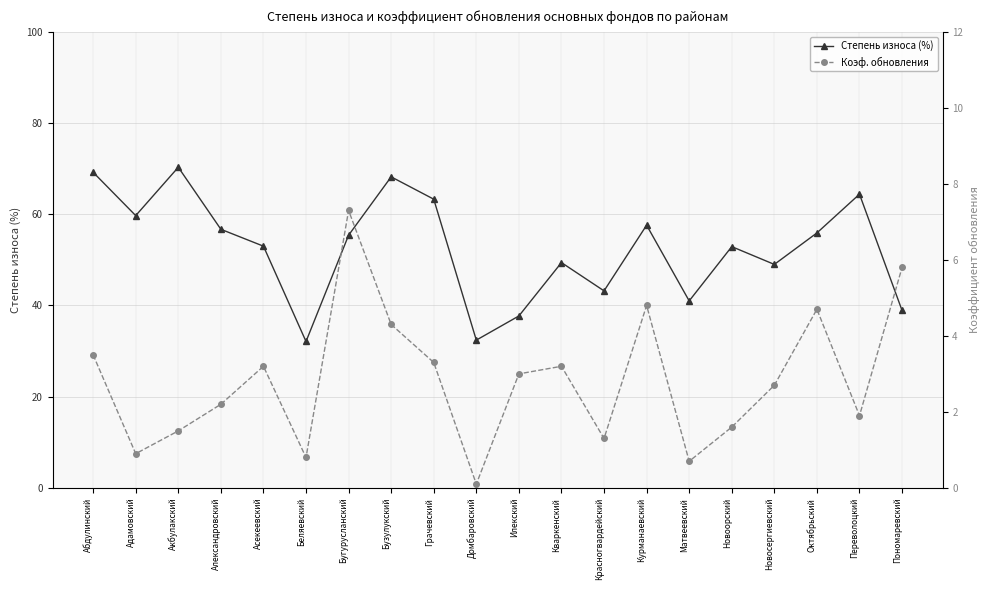

Reading left to right, transcribe all the data shown in this chart.

Степень износа (%): 69.2	59.7	70.3	56.7	53.0	32.1	55.4	68.2	63.3	32.4	37.7	49.4	43.2	57.6	41.0	52.9	49.0	55.9	64.4	38.9
Коэф. обновления: 3.5	0.9	1.5	2.2	3.2	0.8	7.3	4.3	3.3	0.1	3.0	3.2	1.3	4.8	0.7	1.6	2.7	4.7	1.9	5.8